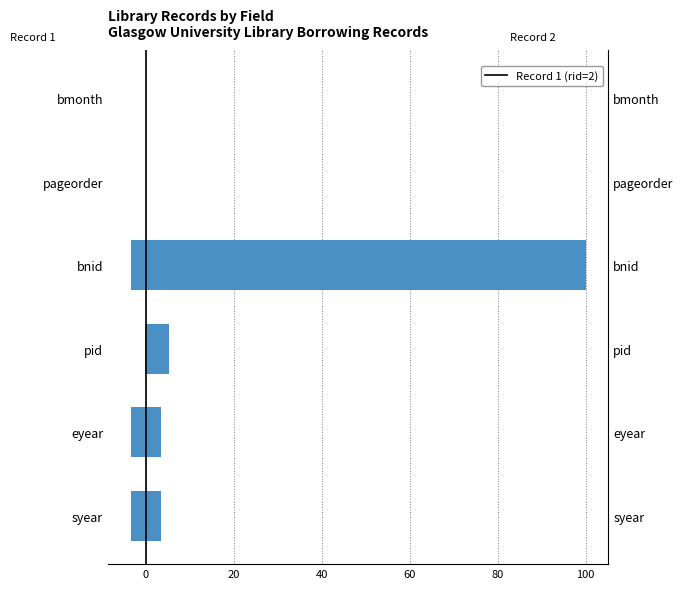

How many data points in Record 2 (rid=28) are above 3?

4